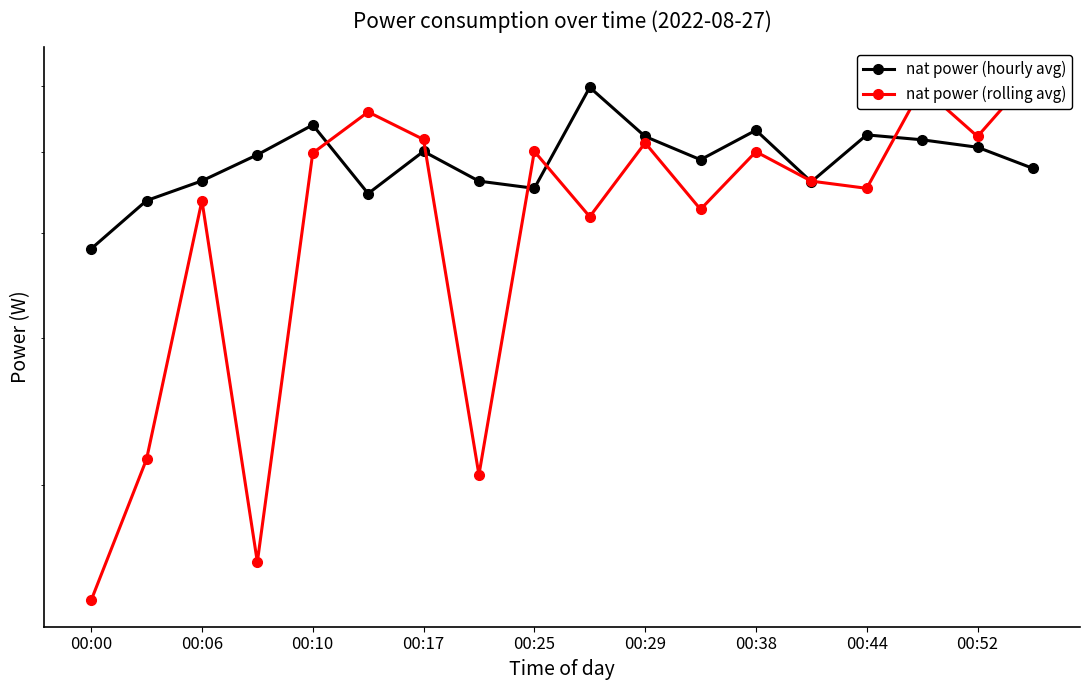

What is the smallest value displayed?

145.4